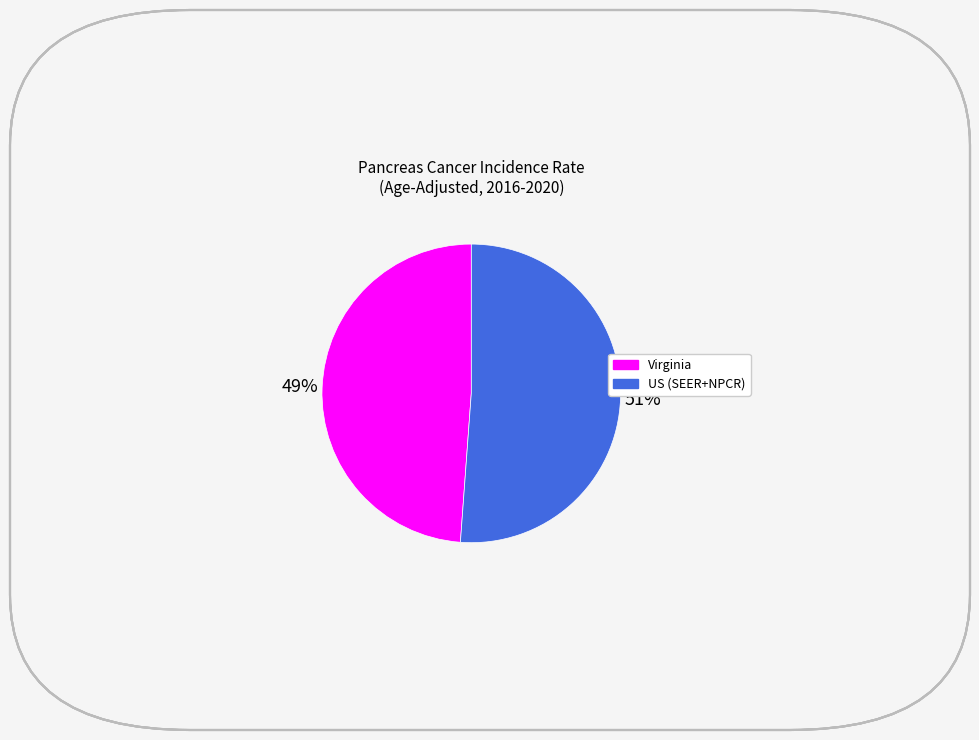

Rank the categories by value from highest to lowest.

US (SEER+NPCR), Virginia